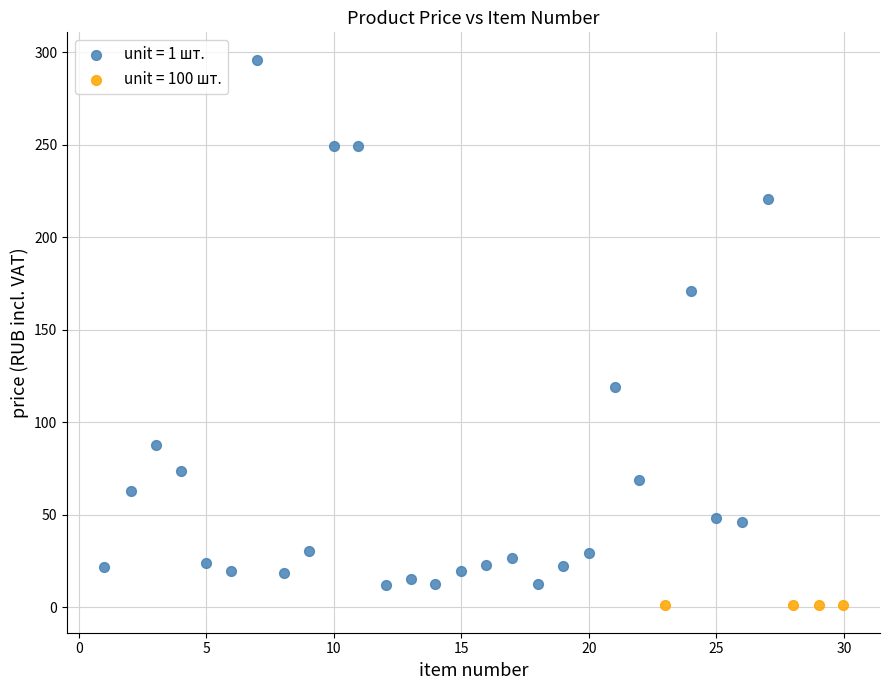

Which series has the largest Y range (max minus min)?

unit = 1 шт.